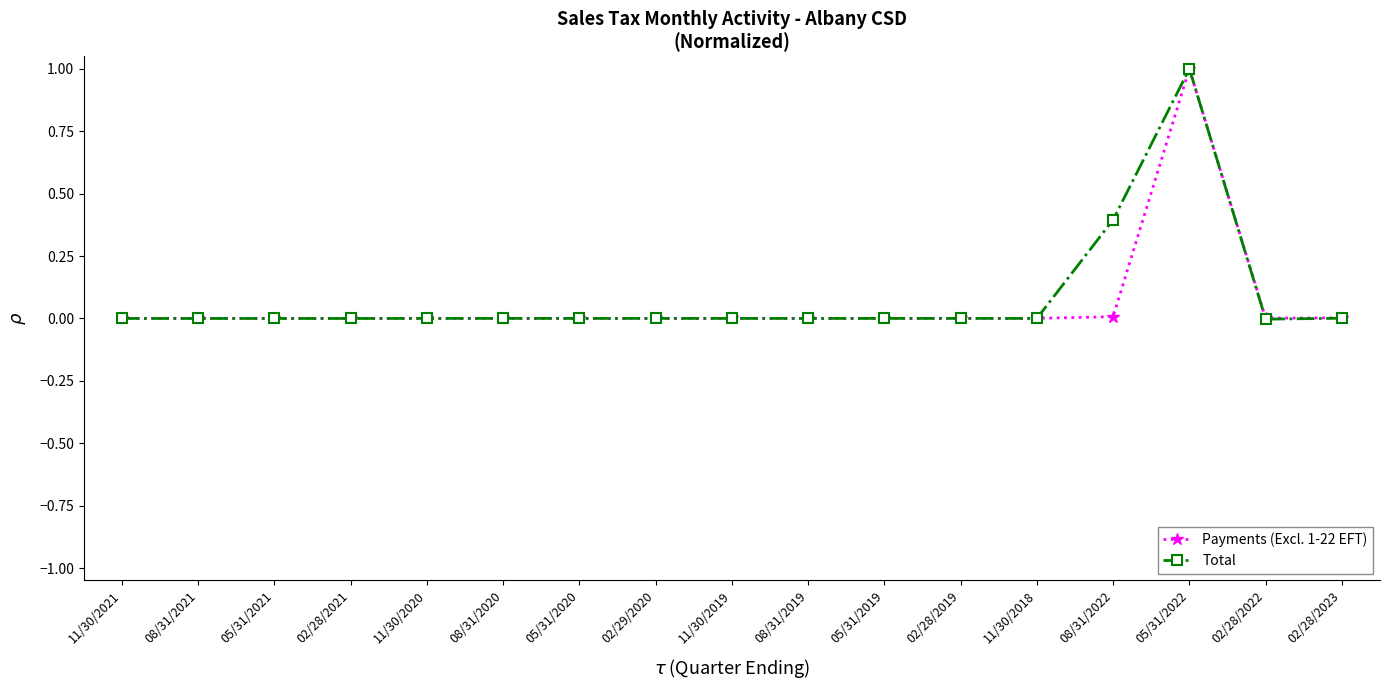

In Total, how many points are lower than both neighbors (excluding endpoints)?

5